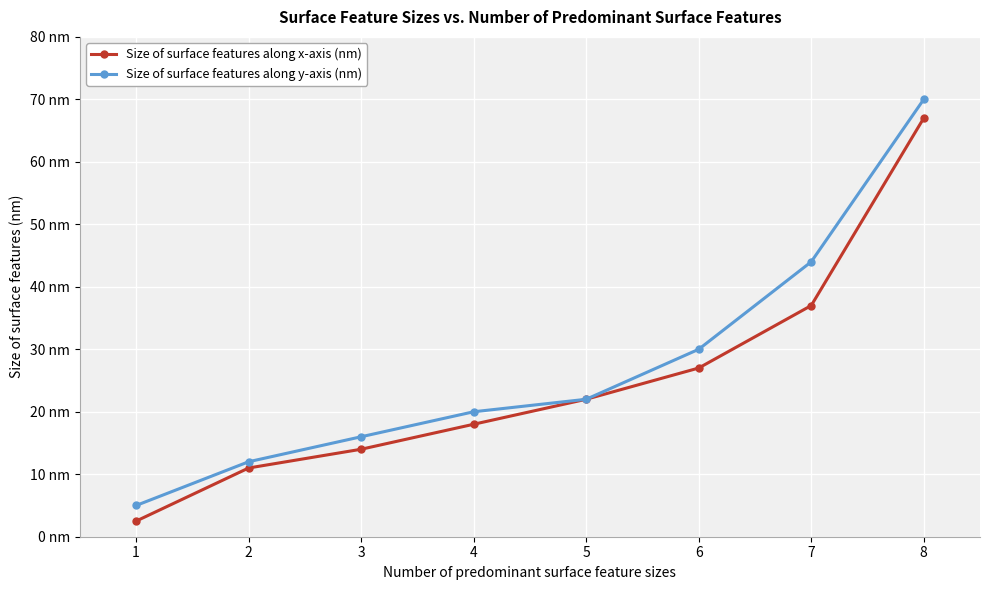

What are all the series names shown in the legend?

Size of surface features along x-axis (nm), Size of surface features along y-axis (nm)